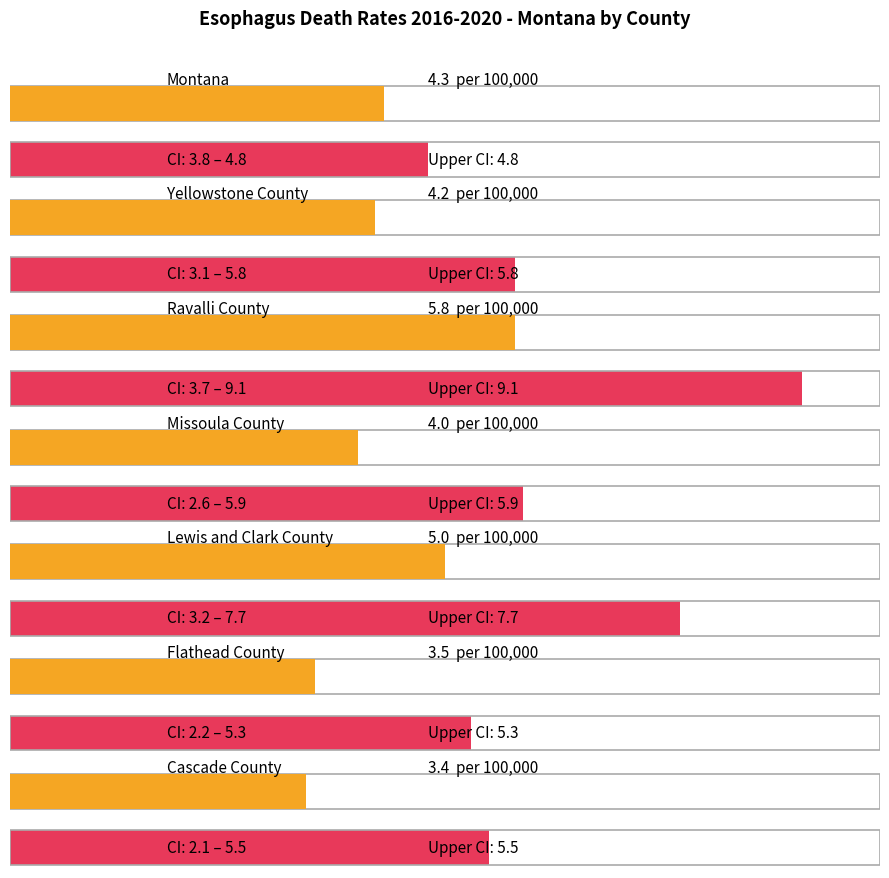

At which label does Upper CI reach its minimum?

Montana